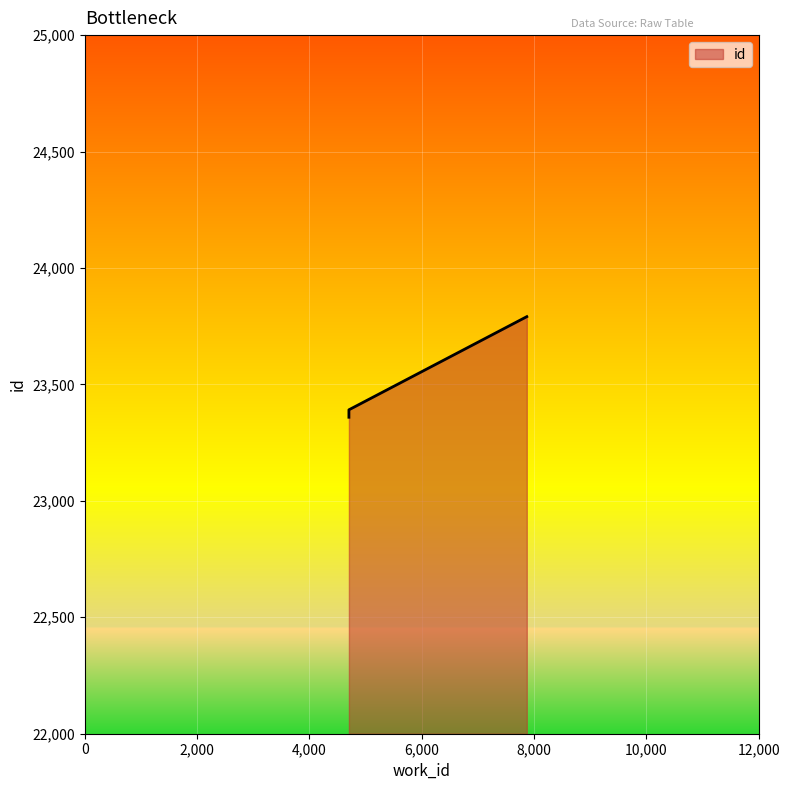

Approximately how many times larger is the value at 4702 compared to 7870?

1.0